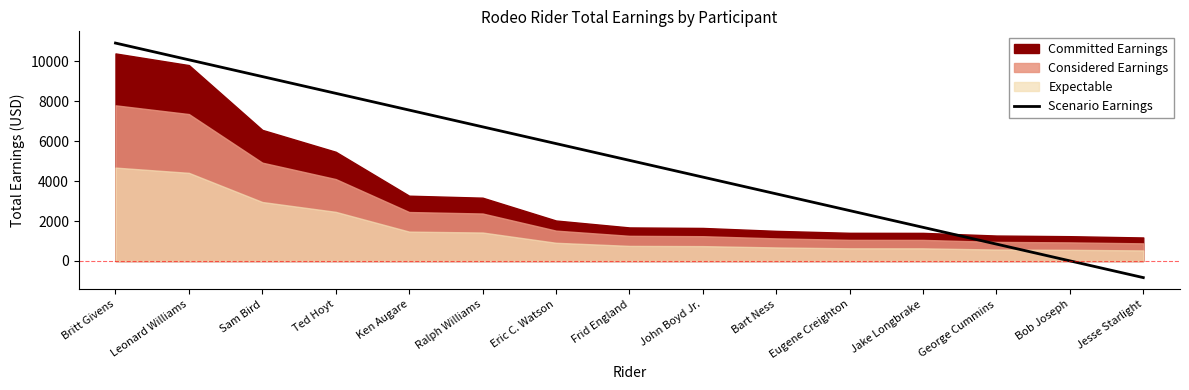

How many categories are shown in the chart?

15